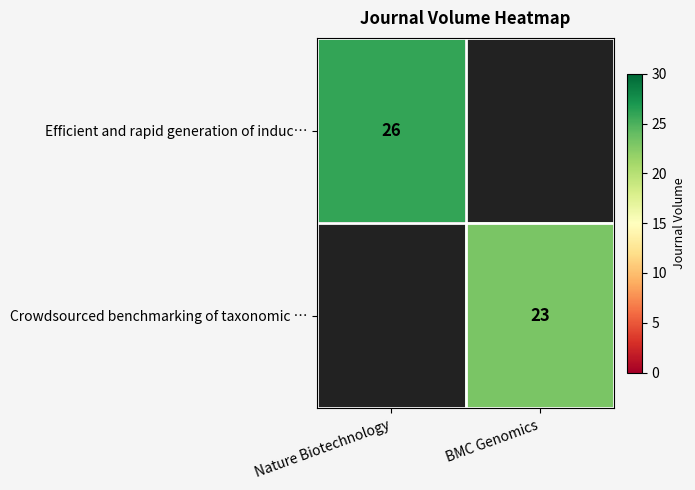

Is it true that Efficient and rapid generation of induc… equals 6 at Nature Biotechnology?

False